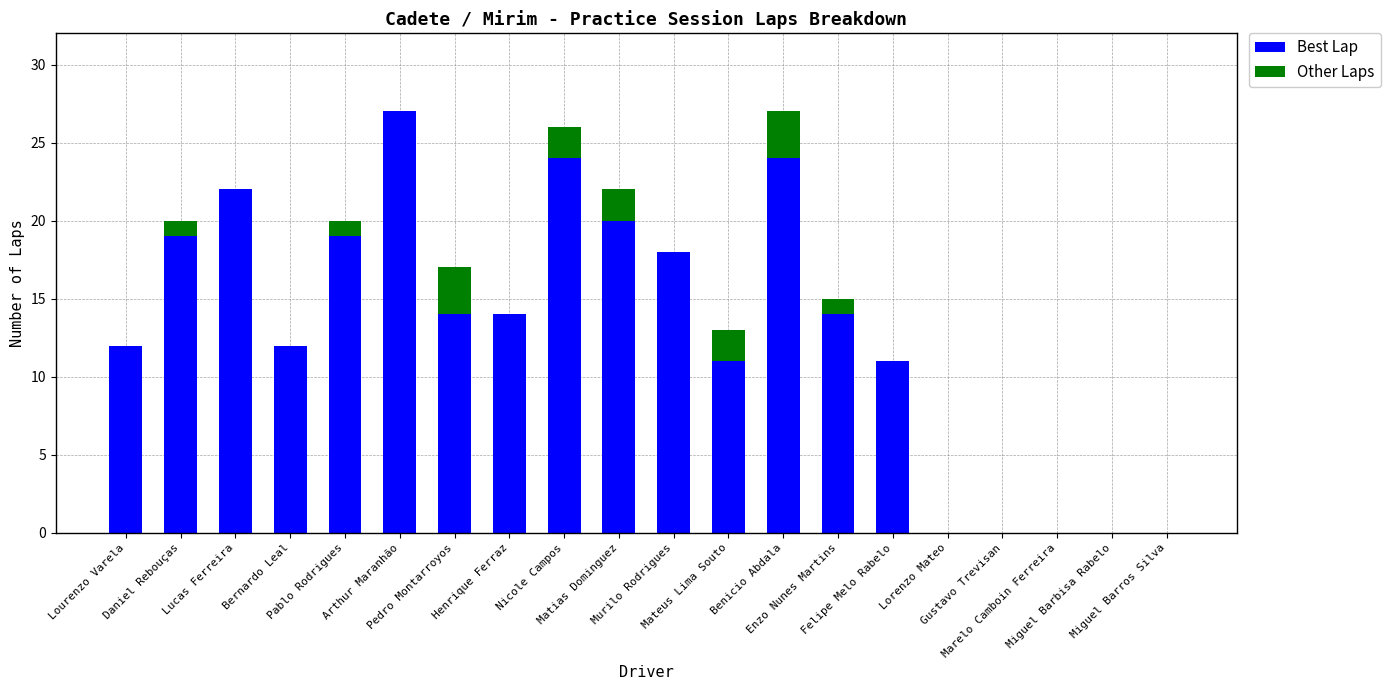

Are the bars grouped side by side (vs. stacked)?

No